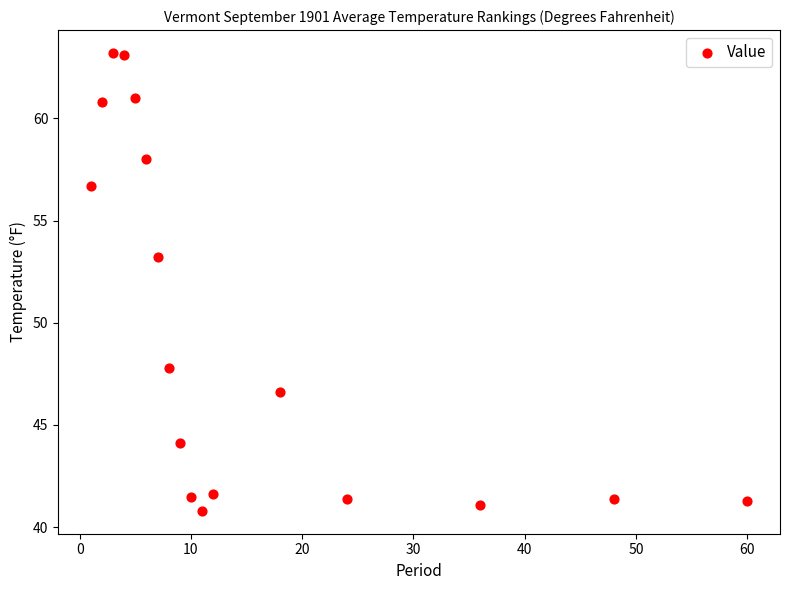

What is the range of Y values (max minus min)?

22.4